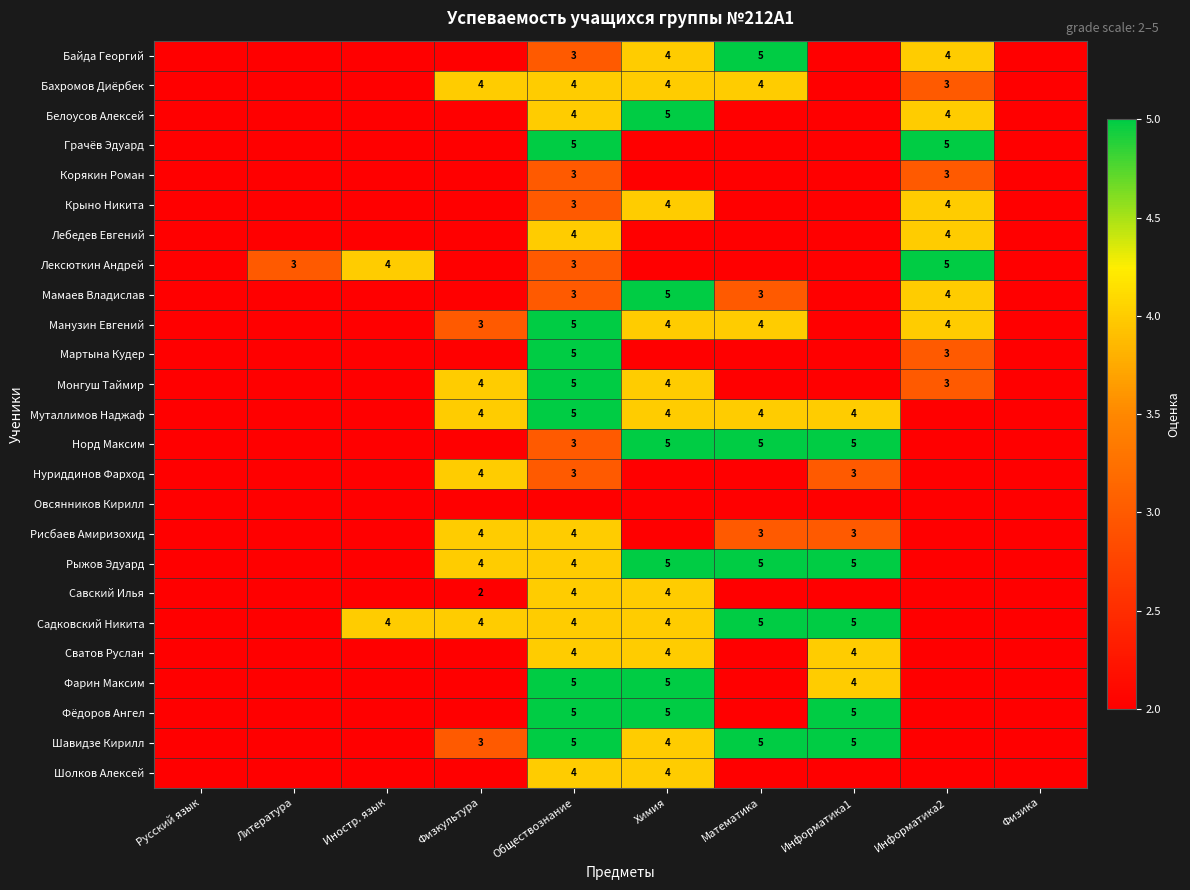

The Бахромов Диёрбек series shows 4 at Химия. True or false?

True